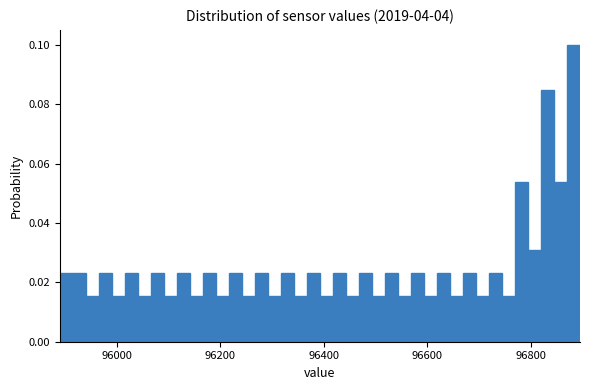

Read against the x-axis, roughly where is the centre of the tallest bar?

96880